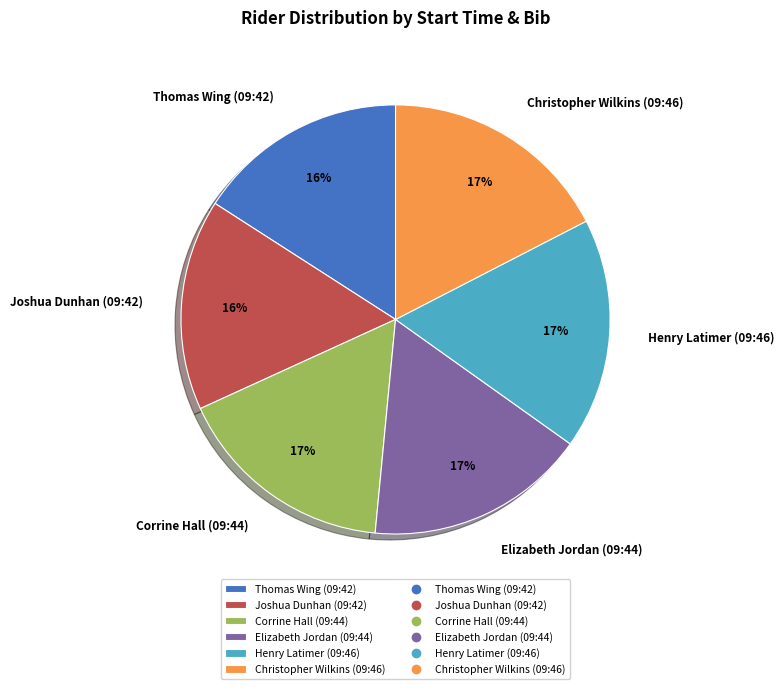

The Thomas Wing (09:42) slice represents 22% of the pie. True or false?

False